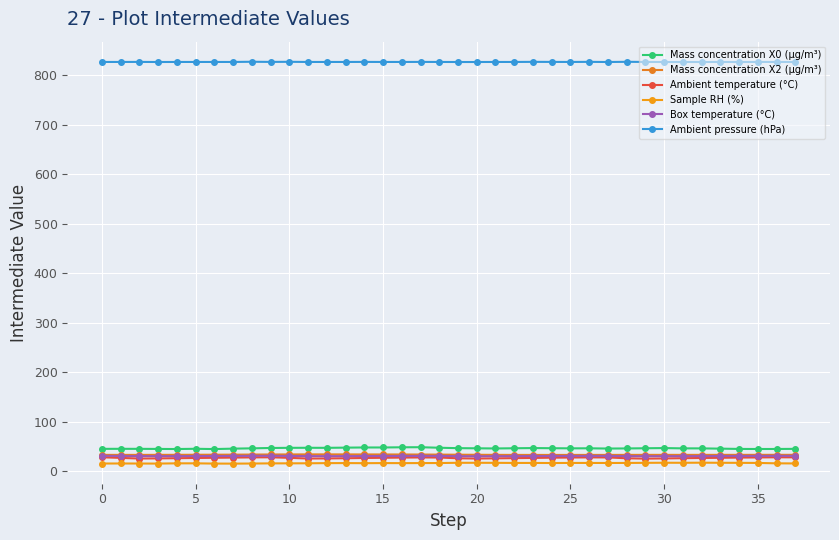

Is this an area chart (filled region under the line)?

No